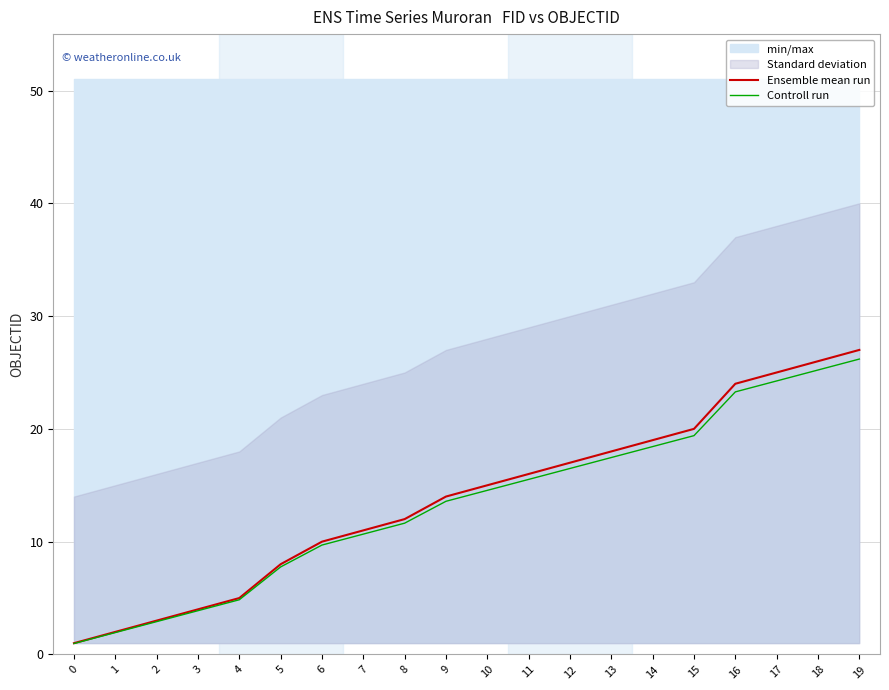

True or false: Ensemble mean run and Controll run cross at least once.

False